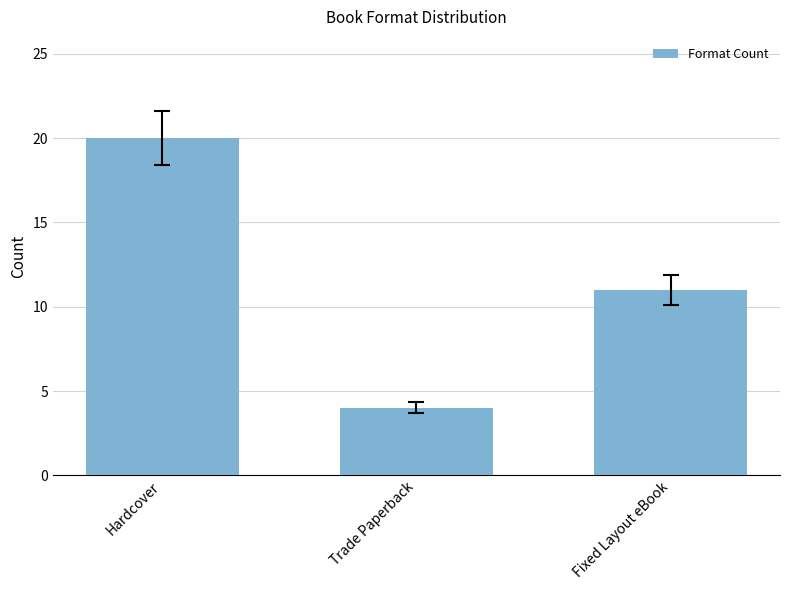

What is the sum of all values?

35